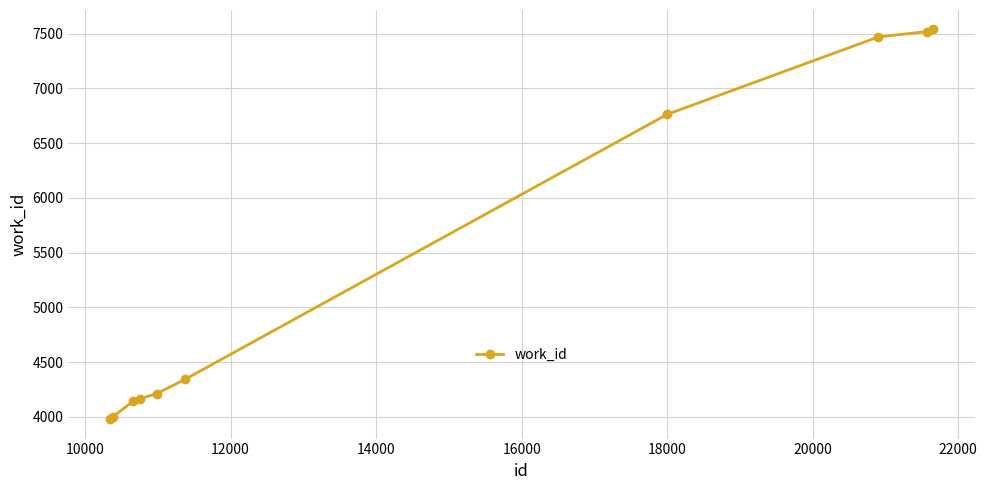

What is the difference between the maximum and minimum values?

3560